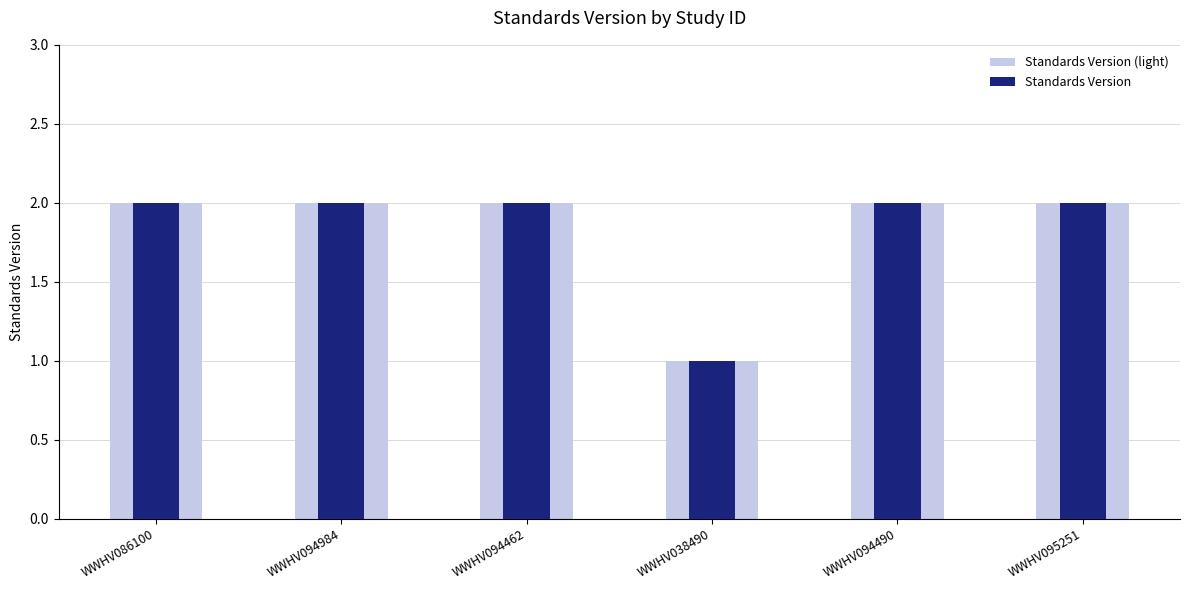

What are all the series names shown in the legend?

Standards Version (light), Standards Version